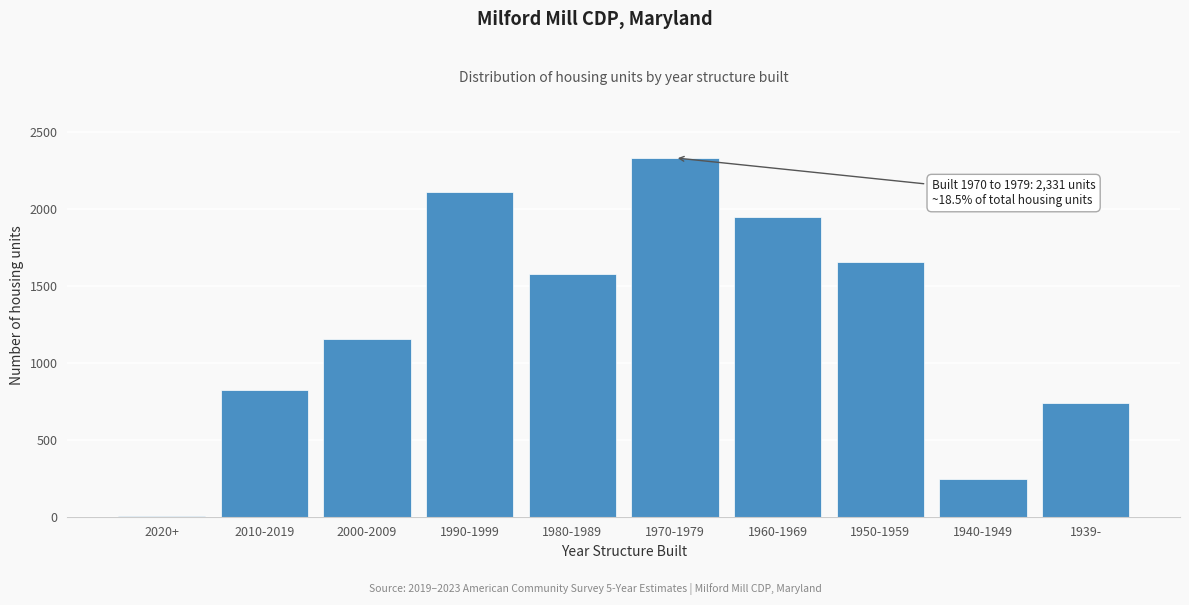

Reading left to right, transcribe all the data shown in this chart.

2020+=6	2010-2019=823	2000-2009=1152	1990-1999=2112	1980-1989=1575	1970-1979=2331	1960-1969=1949	1950-1959=1657	1940-1949=246	1939-=739